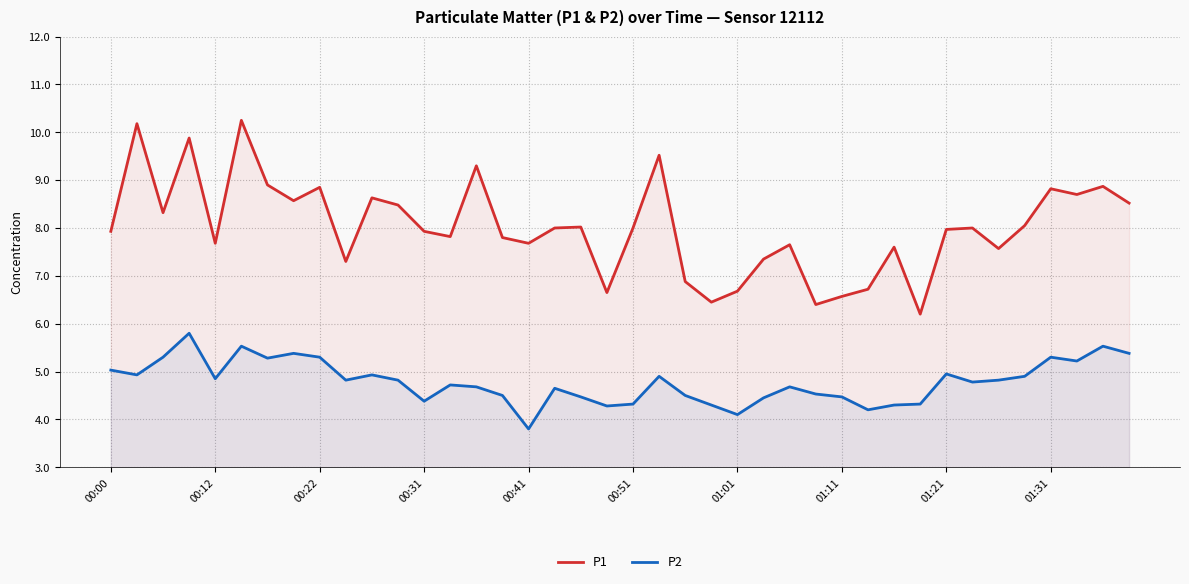

Reading left to right, transcribe all the data shown in this chart.

P1: 7.9	10.2	8.3	9.9	7.7	10.2	8.9	8.6	8.8	7.3	8.6	8.5	7.9	7.8	9.3	7.8	7.7	8.0	8.0	6.7	8.0	9.5	6.9	6.5	6.7	7.3	7.7	6.4	6.6	6.7	7.6	6.2	8.0	8.0	7.6	8.1	8.8	8.7	8.9	8.5
P2: 5.0	4.9	5.3	5.8	4.8	5.5	5.3	5.4	5.3	4.8	4.9	4.8	4.4	4.7	4.7	4.5	3.8	4.7	4.5	4.3	4.3	4.9	4.5	4.3	4.1	4.5	4.7	4.5	4.5	4.2	4.3	4.3	5.0	4.8	4.8	4.9	5.3	5.2	5.5	5.4